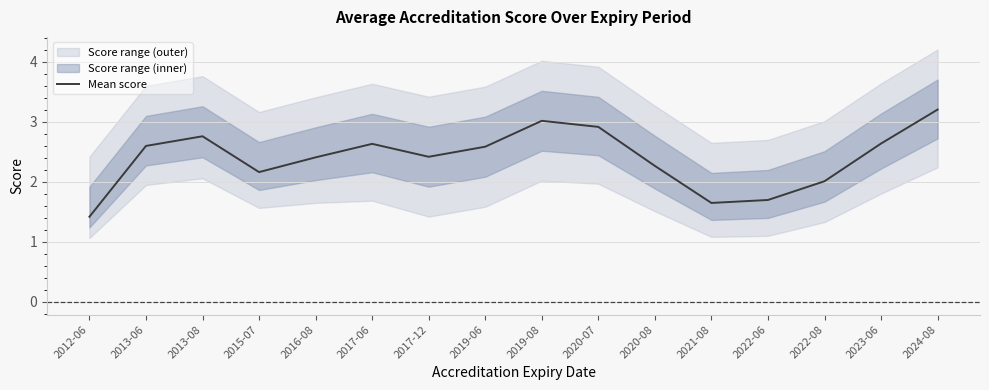

What is the change in value from 2022-06 to 2023-06?

+0.9